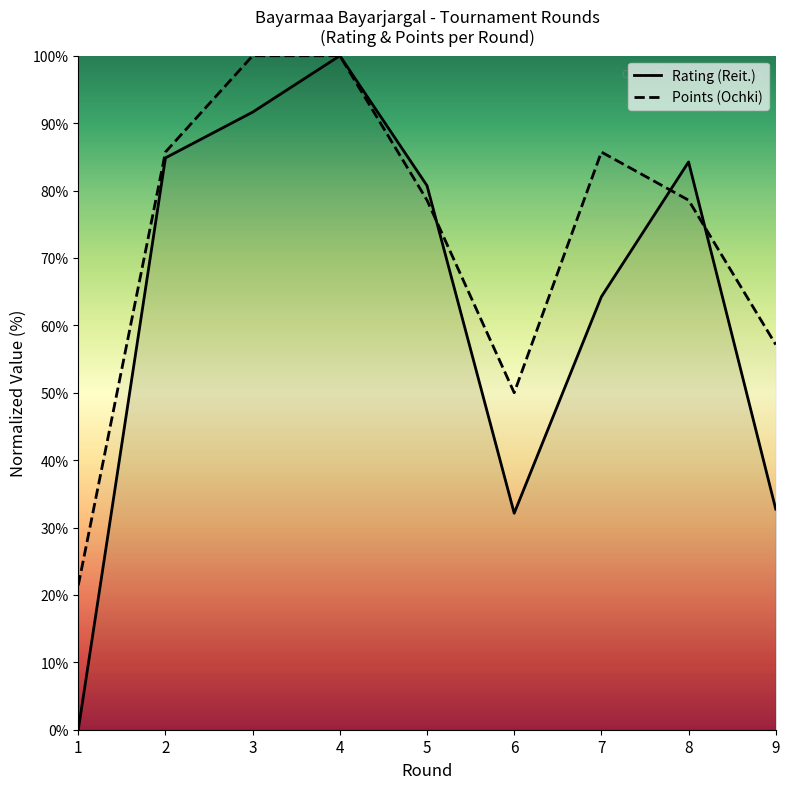

Reading right to left, list all the values displayed in this chart.

Rating (Reit.): 9=32.7	8=84.2	7=64.2	6=32.1	5=80.7	4=100.0	3=91.6	2=84.8	1=0.0
Points (Ochki): 9=57.1	8=78.6	7=85.7	6=50.0	5=78.6	4=100.0	3=100.0	2=85.7	1=21.4